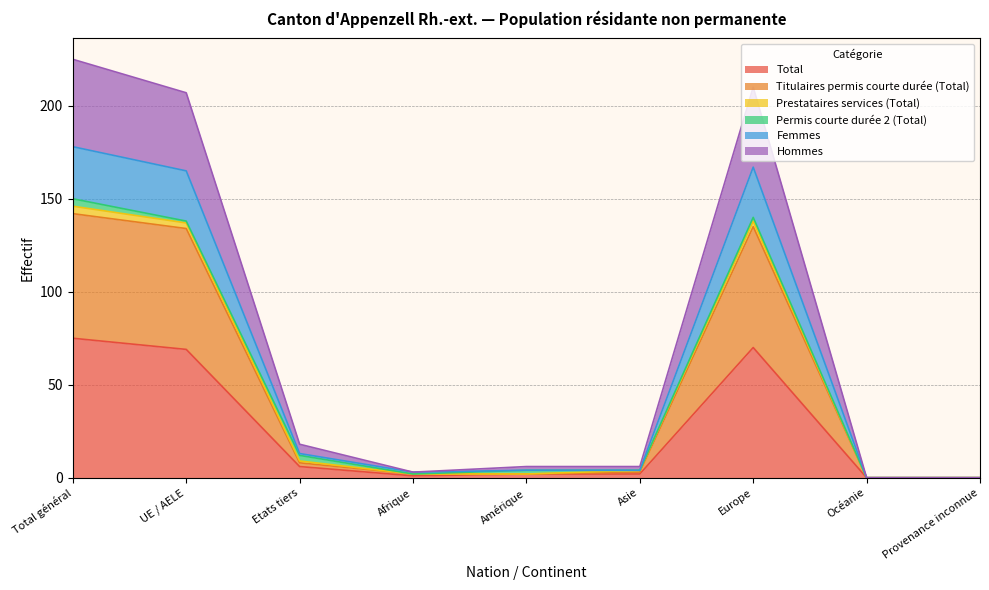

What is the sum of the Total values at Asie and Etats tiers?

8